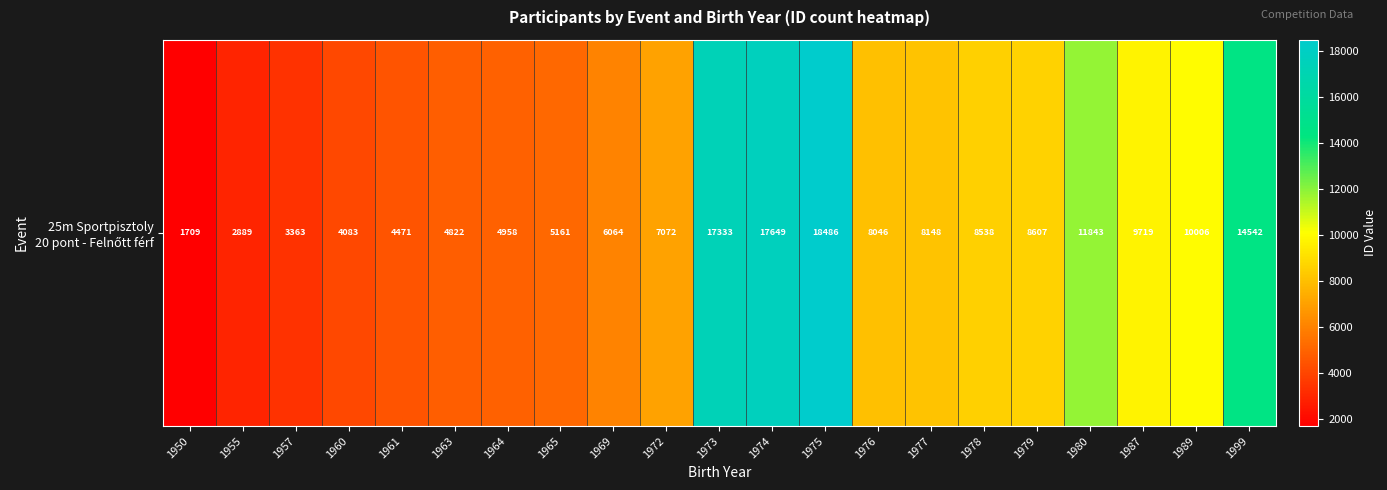

How many distinct data groups are displayed?

1